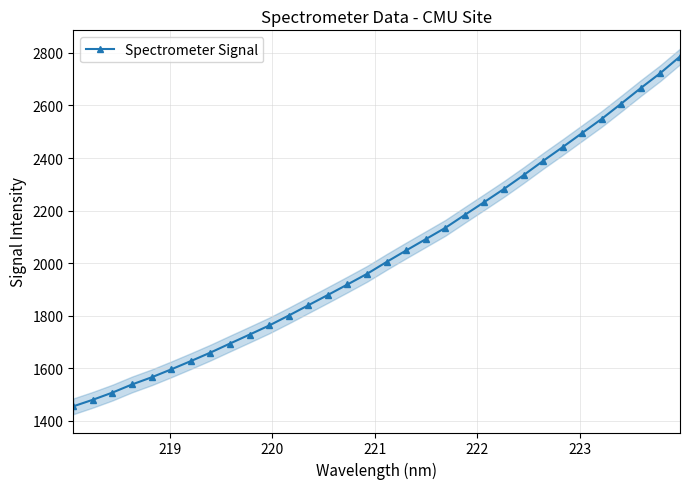

True or false: Spectrometer Signal has more than 2 interior local peaks.

False